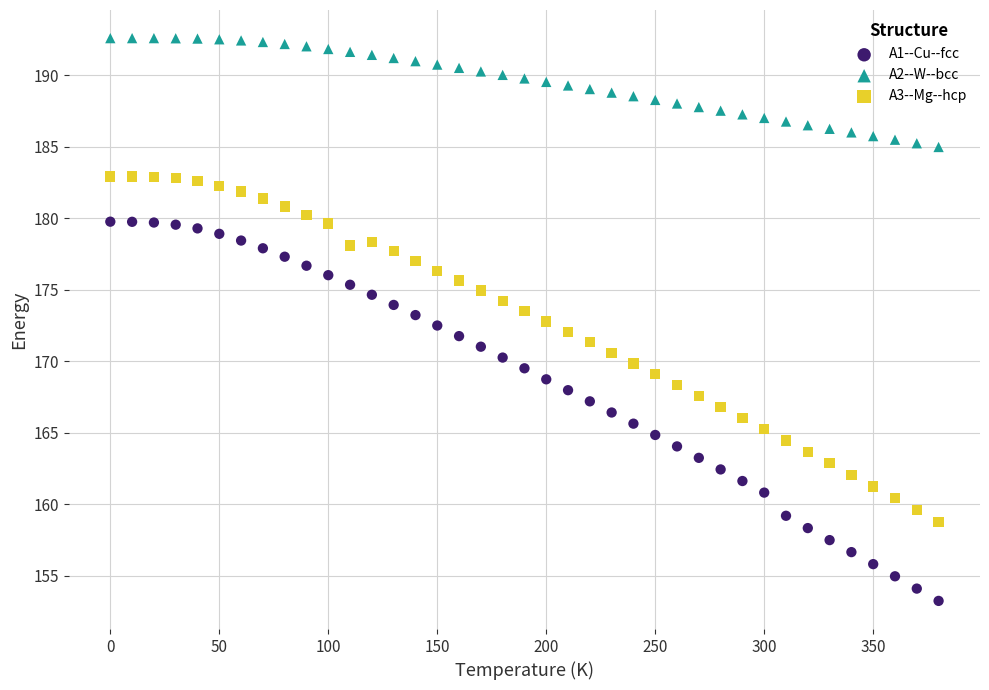

What are all the series names shown in the legend?

A1--Cu--fcc, A2--W--bcc, A3--Mg--hcp